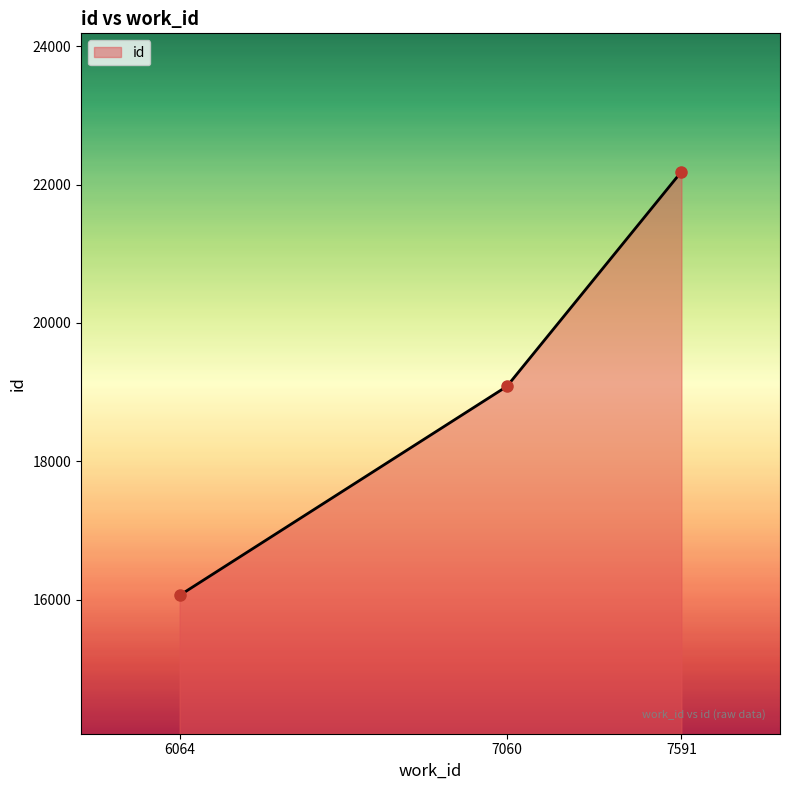

Read the value at 7591, to the nearest 100.

22200